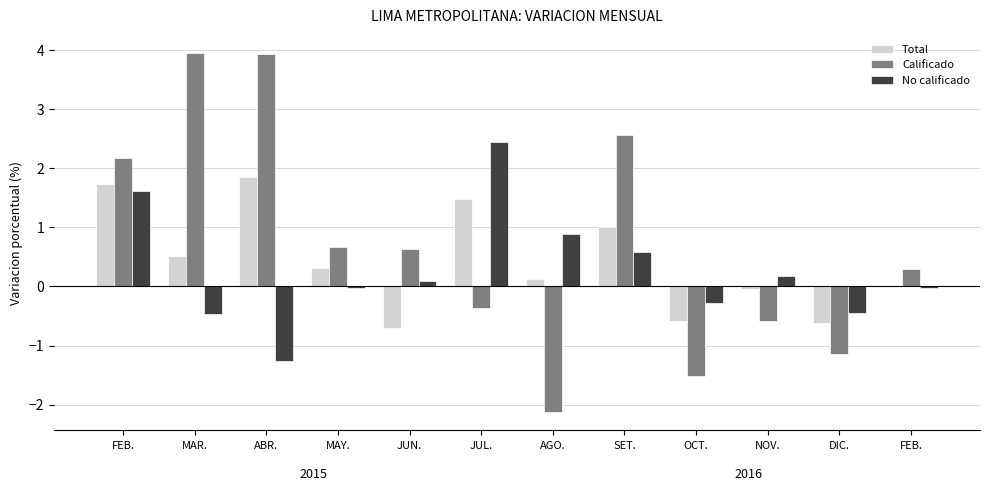

Reading right to left, transcribe all the data shown in this chart.

Total: 0.0	-0.6	-0.0	-0.6	1.0	0.1	1.5	-0.7	0.3	1.9	0.5	1.7
Calificado: 0.3	-1.1	-0.6	-1.5	2.6	-2.1	-0.4	0.6	0.7	3.9	4.0	2.2
No calificado: -0.0	-0.4	0.2	-0.3	0.6	0.9	2.4	0.1	-0.0	-1.3	-0.5	1.6